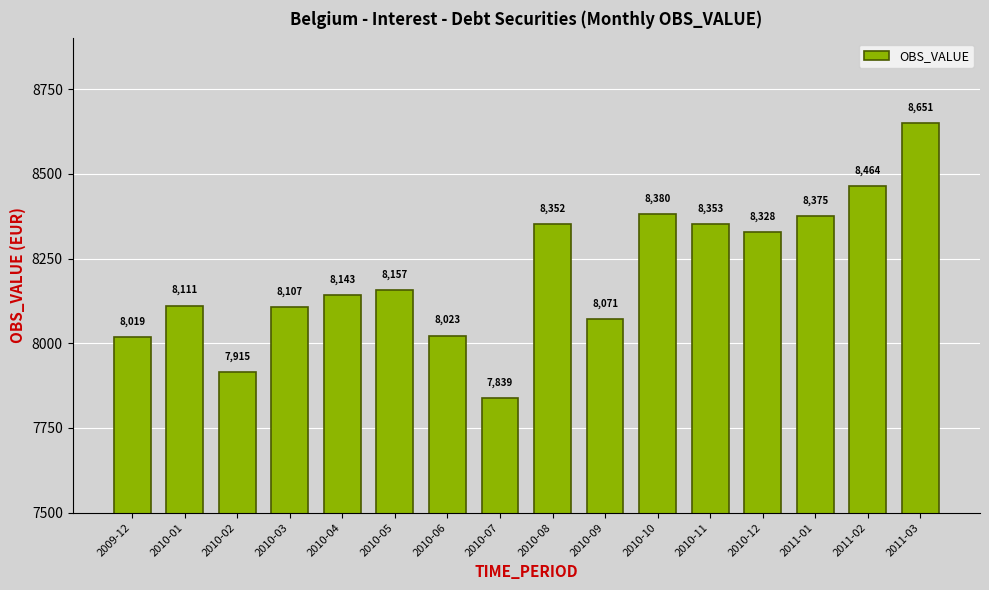

Which label corresponds to the smallest value in the chart?

2010-07